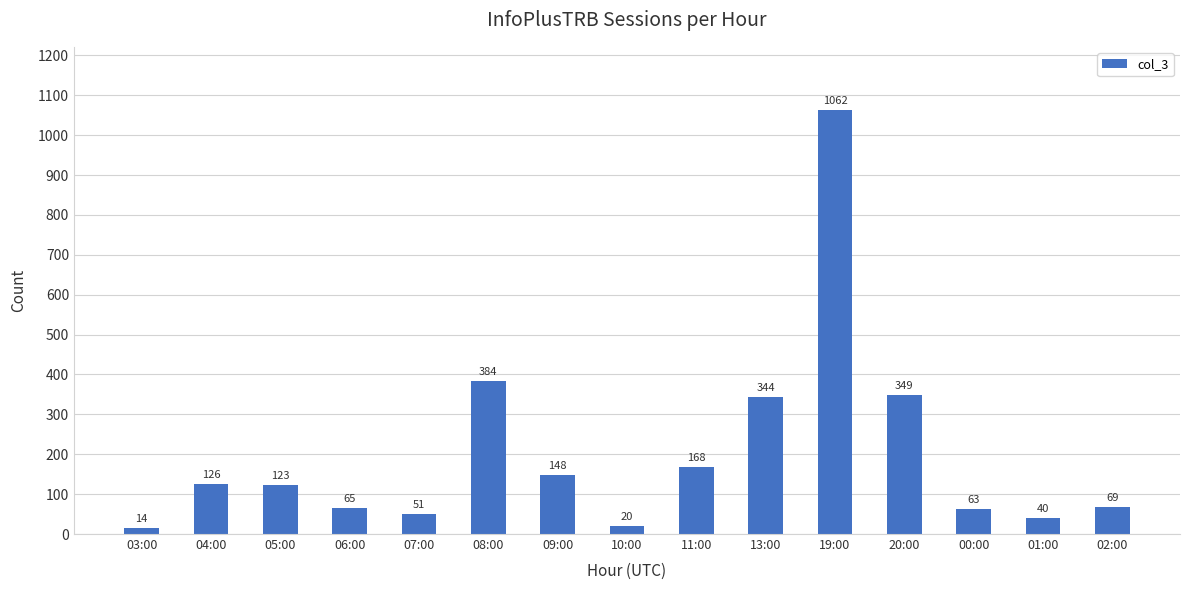

Which category has the lowest value across all series?

03:00